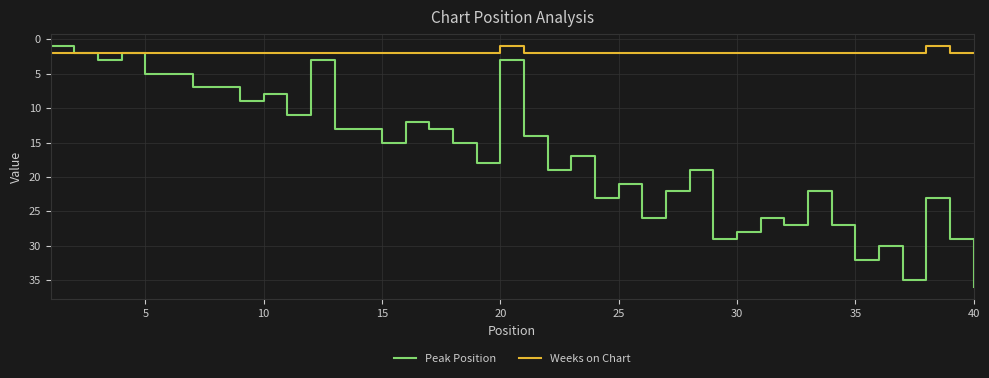

Does the chart have visible grid lines?

Yes